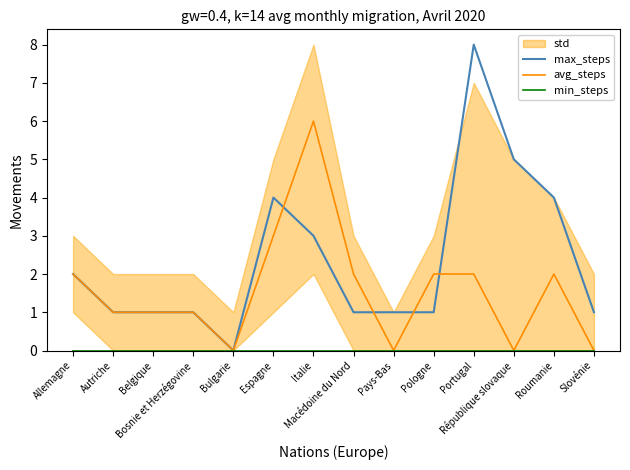

At which label is min_steps closest to 0?

Allemagne